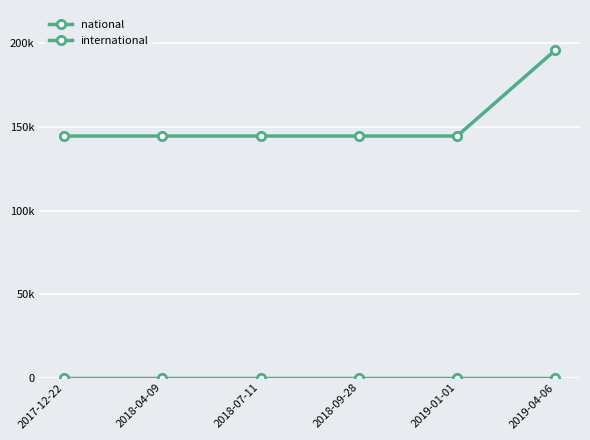

What is the label of the 6th point from the left?

2019-04-06